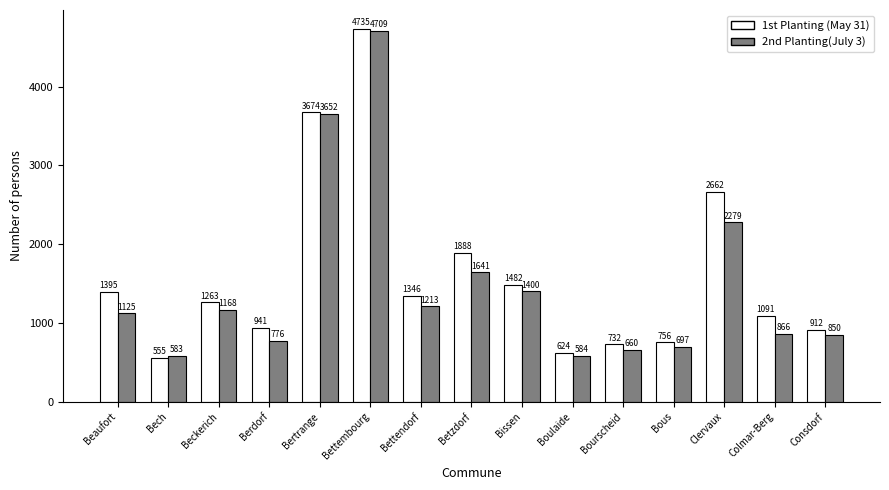

What is the highest value of the 1st Planting (May 31) series?

4735